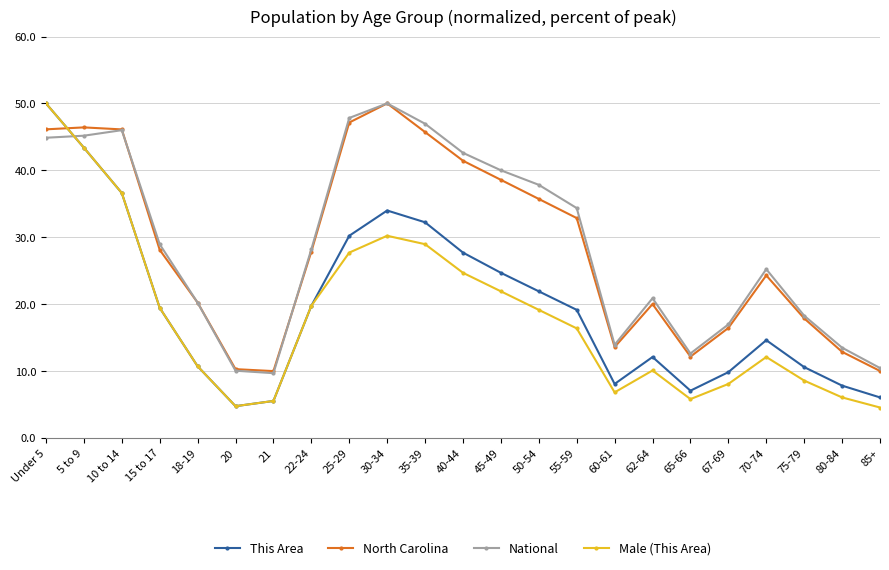

What is the difference between the highest and lowest values at Under 5?

5.1